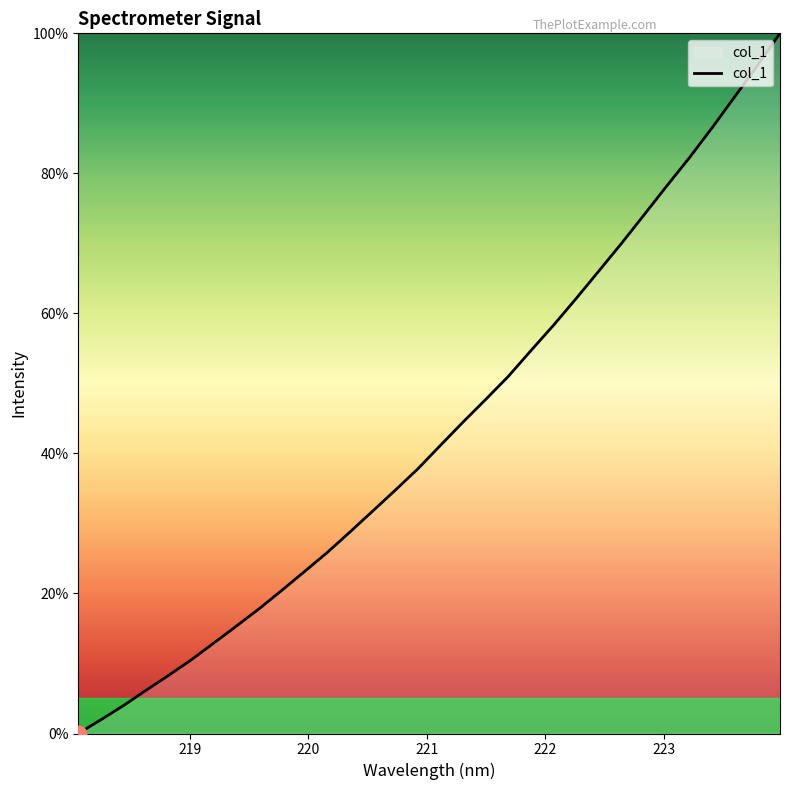

How many lines are shown in the chart?

1